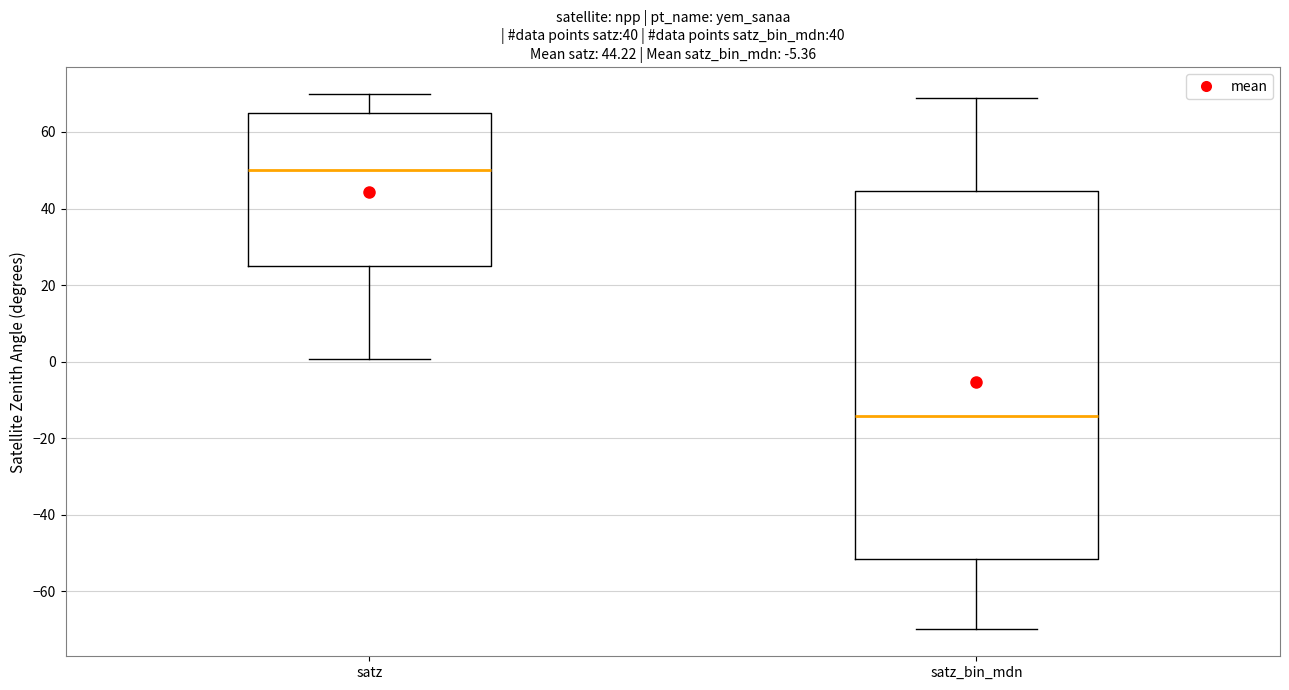

Comparing the boxes themselves (not the whiskers), which one is the tallest?

satz_bin_mdn